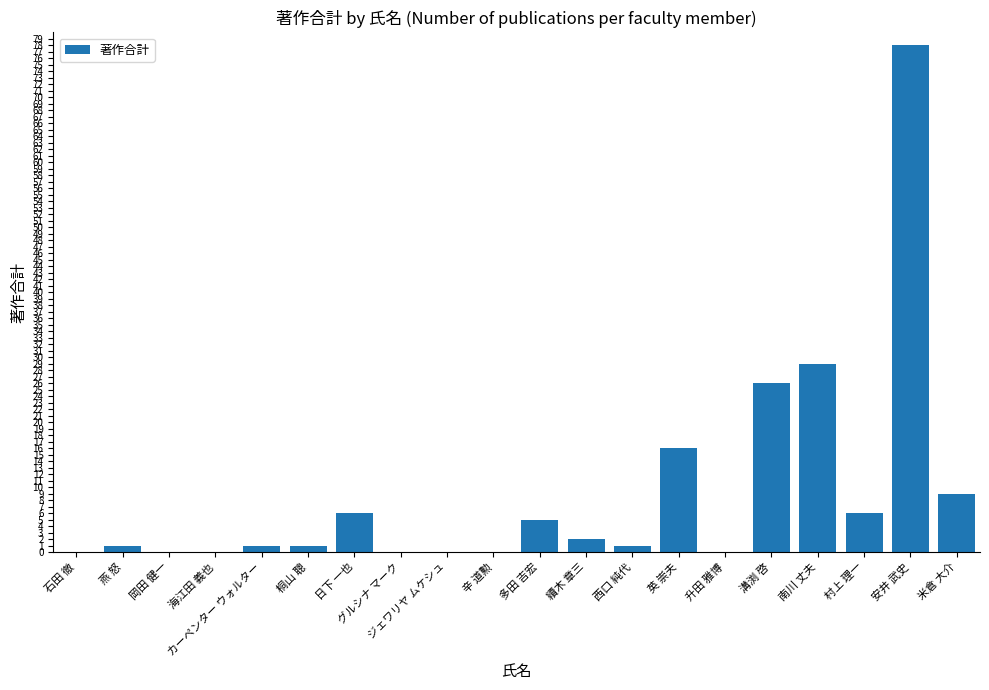

What is the maximum value shown in the chart?

78